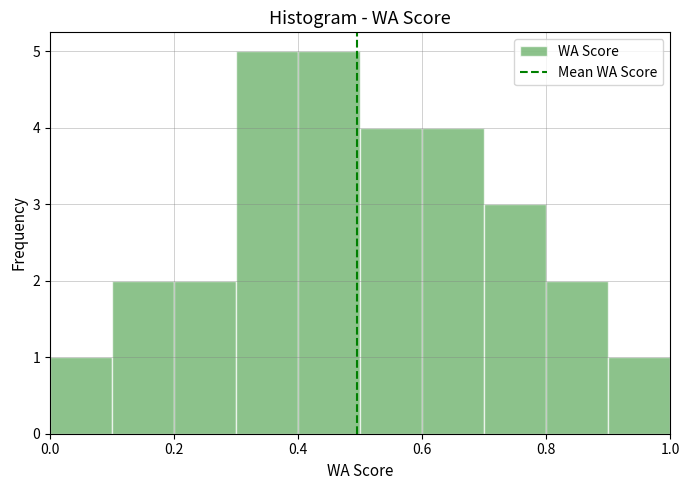

How tall is the bar that spans 0.5 to 0.6 on the x-axis? The values are not printed on the chart, so give them approximately, as read against the axis.

4